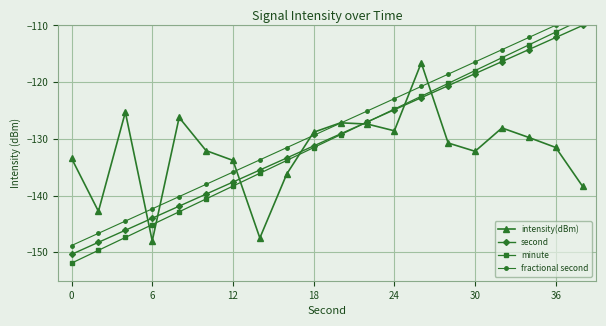

True or false: second and fractional second intersect in this chart.

False